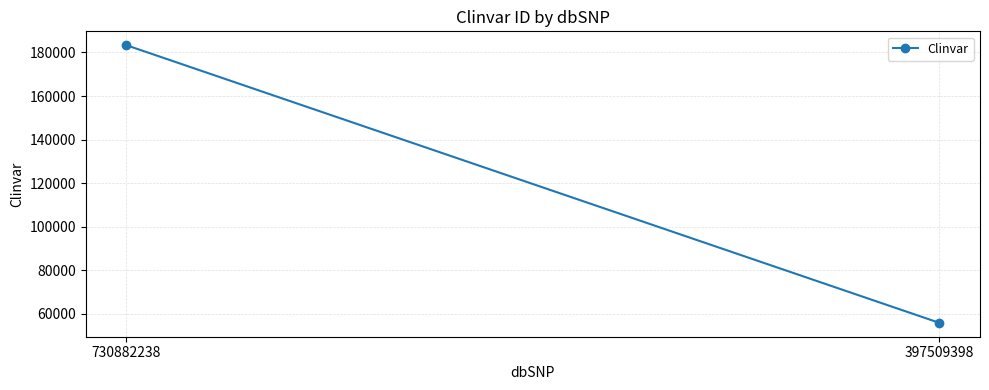

The value at 397509398 is 55814. True or false?

True